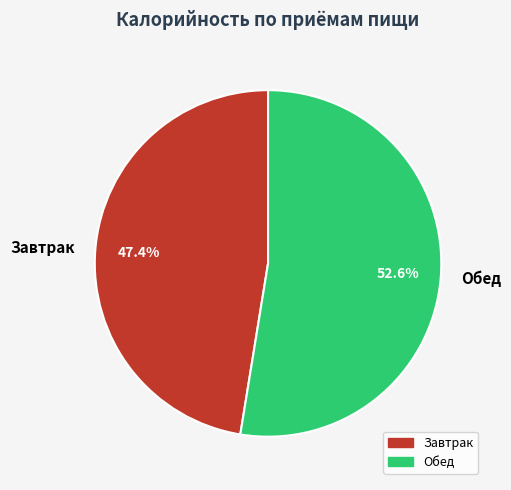

What percentage do Завтрак and Обед together represent?

100.0%